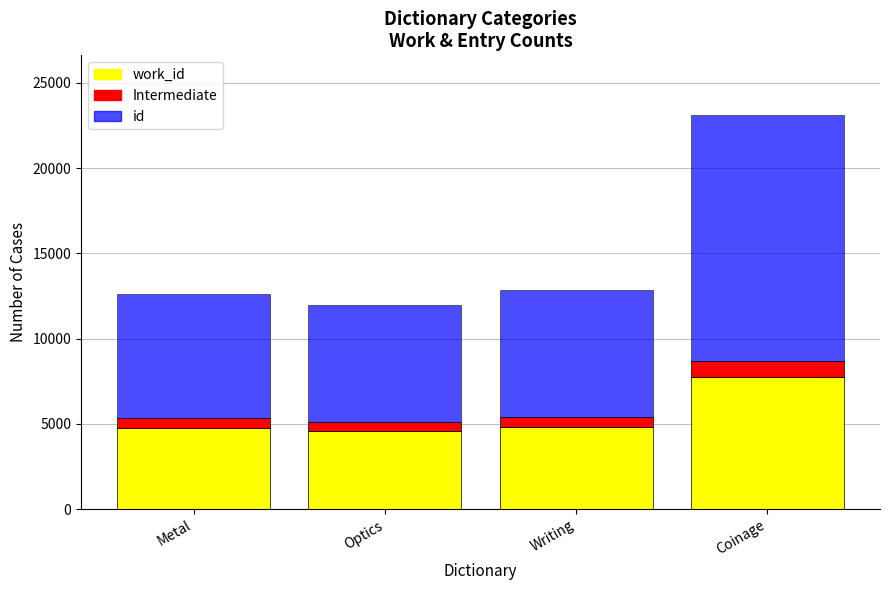

What is the total value across all series at Coinage?

23147